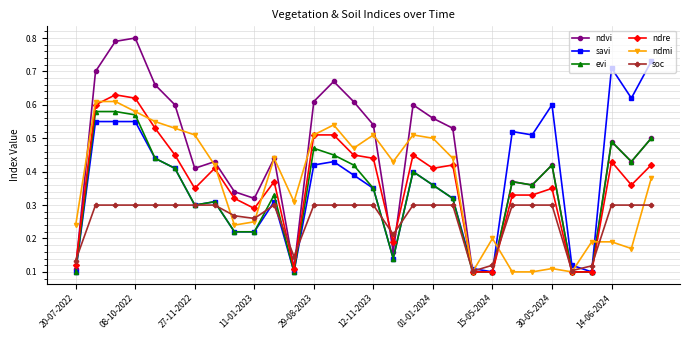

True or false: evi has more than 1 interior local peaks.

True